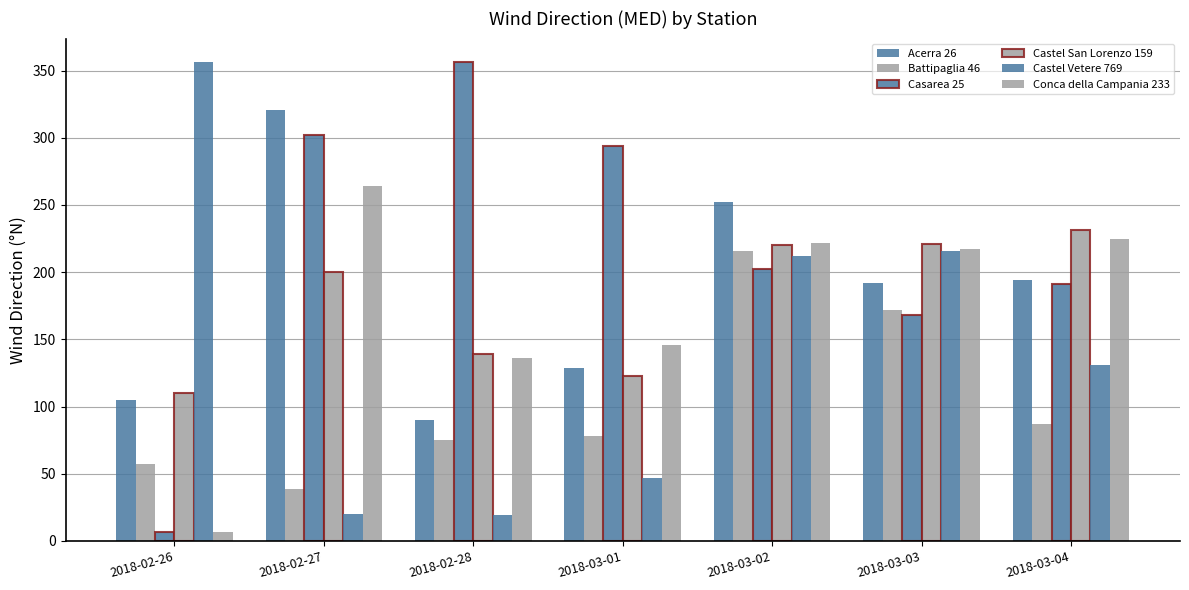

Reading left to right, transcribe all the data shown in this chart.

Acerra 26: 105	321	90	129	252	192	194
Battipaglia 46: 57	39	75	78	216	172	87
Casarea 25: 7	302	356	294	202	168	191
Castel San Lorenzo 159: 110	200	139	123	220	221	231
Castel Vetere 769: 356	20	19	47	212	216	131
Conca della Campania 233: 7	264	136	146	222	217	225